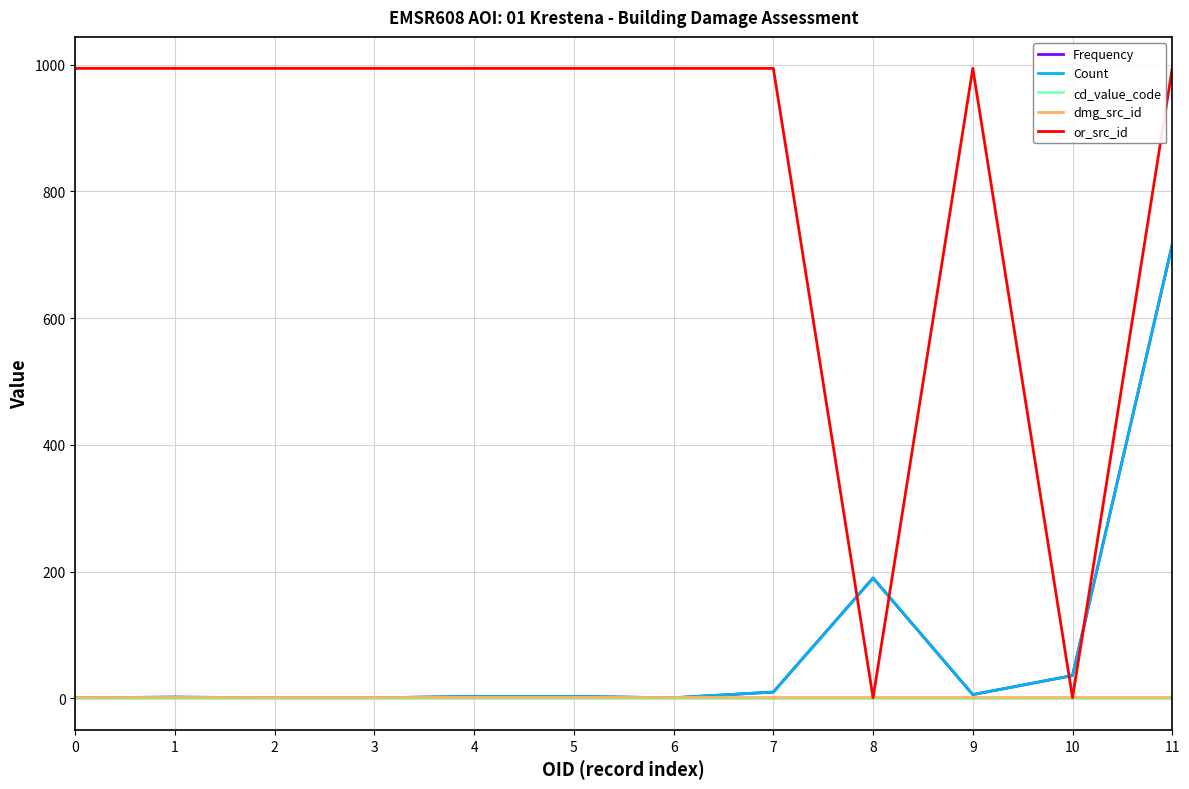

Is this an area chart (filled region under the line)?

No